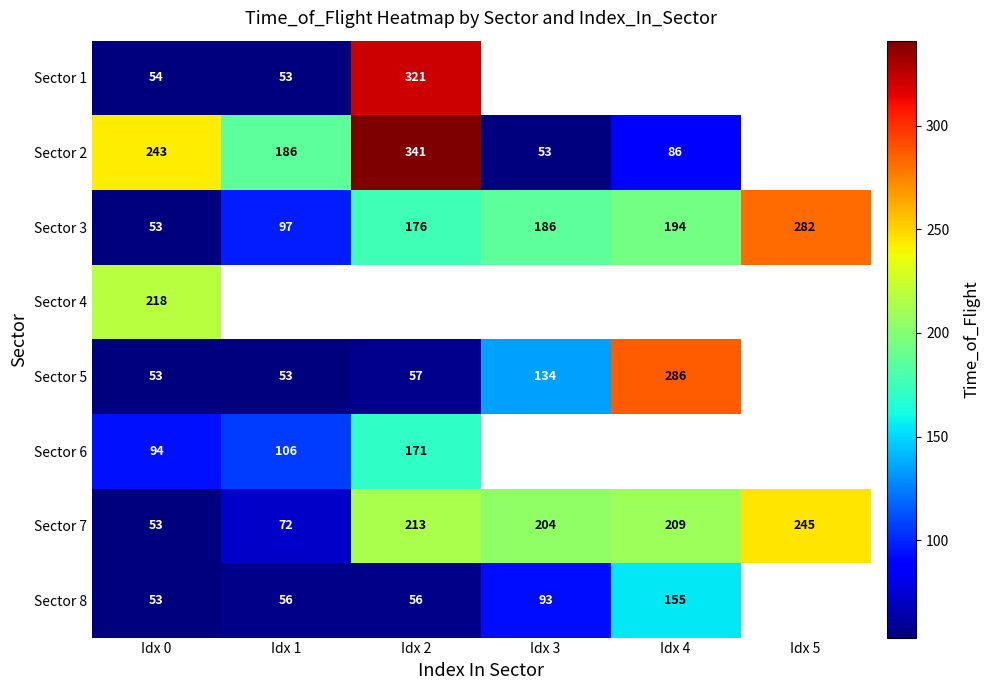

What is the difference between the Sector 6 values at Idx 1 and Idx 0?

12